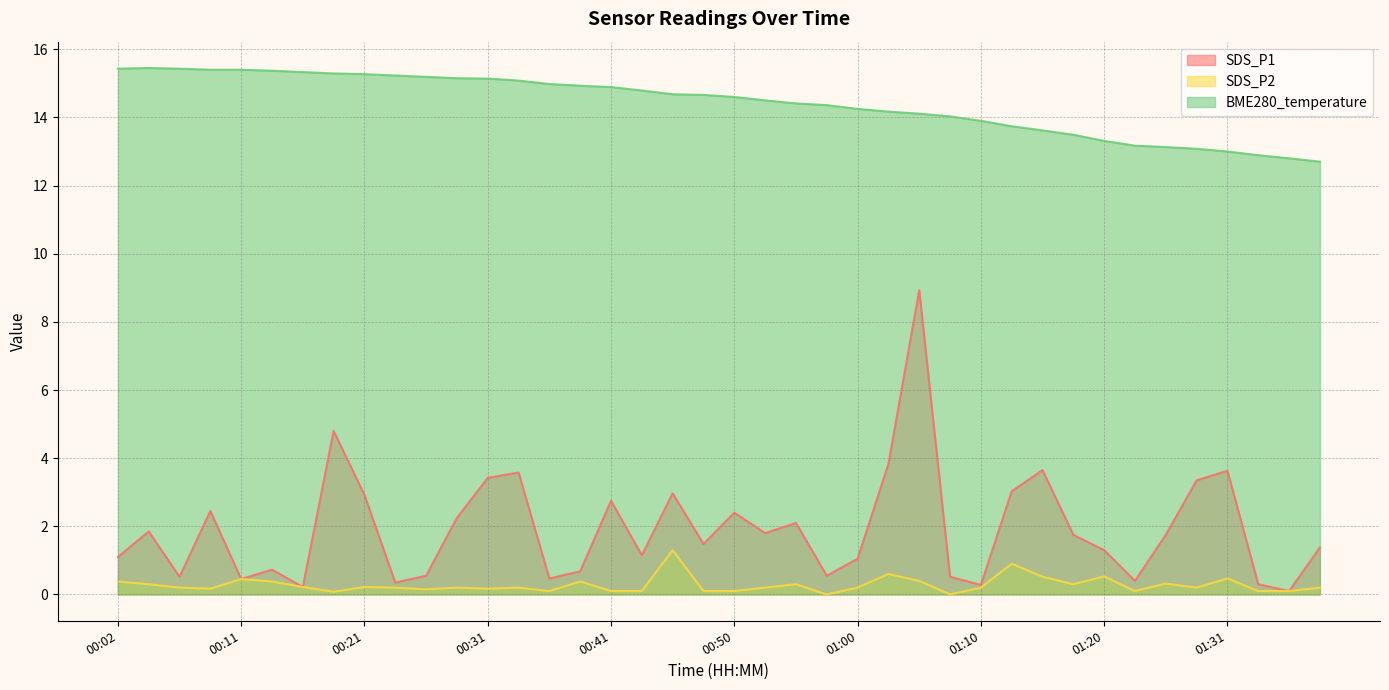

How many lines are shown in the chart?

3